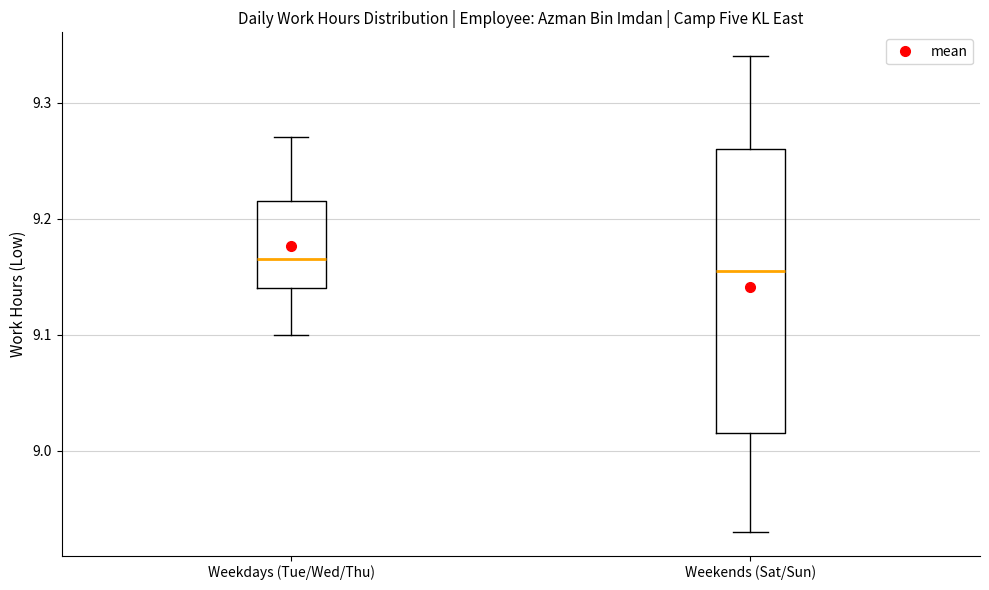

Where is the upper edge of the box for Weekdays (Tue/Wed/Thu) on the y-axis? The values are not printed on the chart, so give them approximately, as read against the axis.

9.22